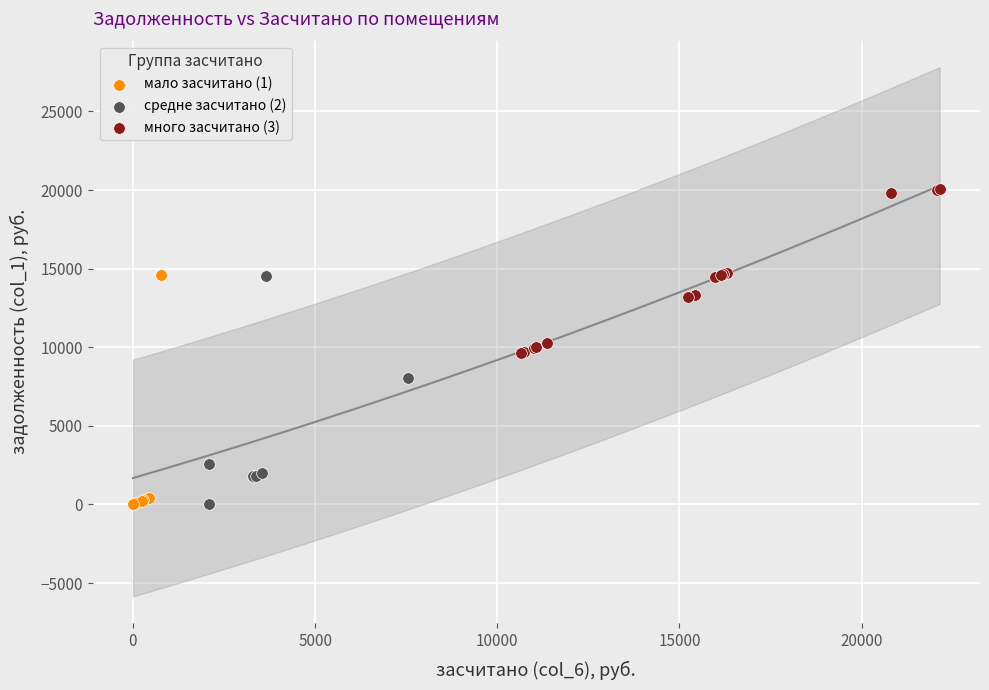

Which series reaches the maximum Y coordinate?

много засчитано (3)